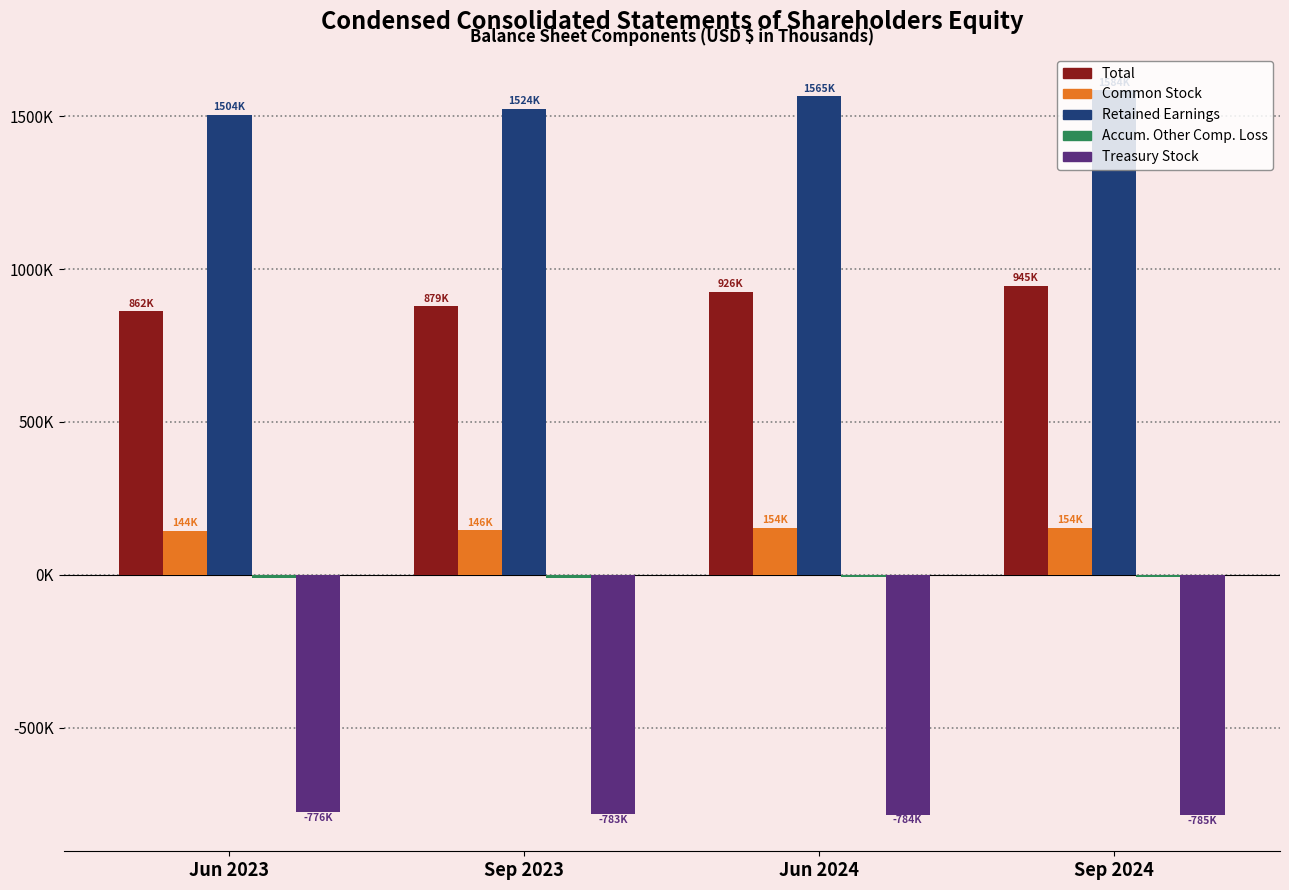

What value does the Retained Earnings series have at Jun 2023, to the nearest 100?

1504000